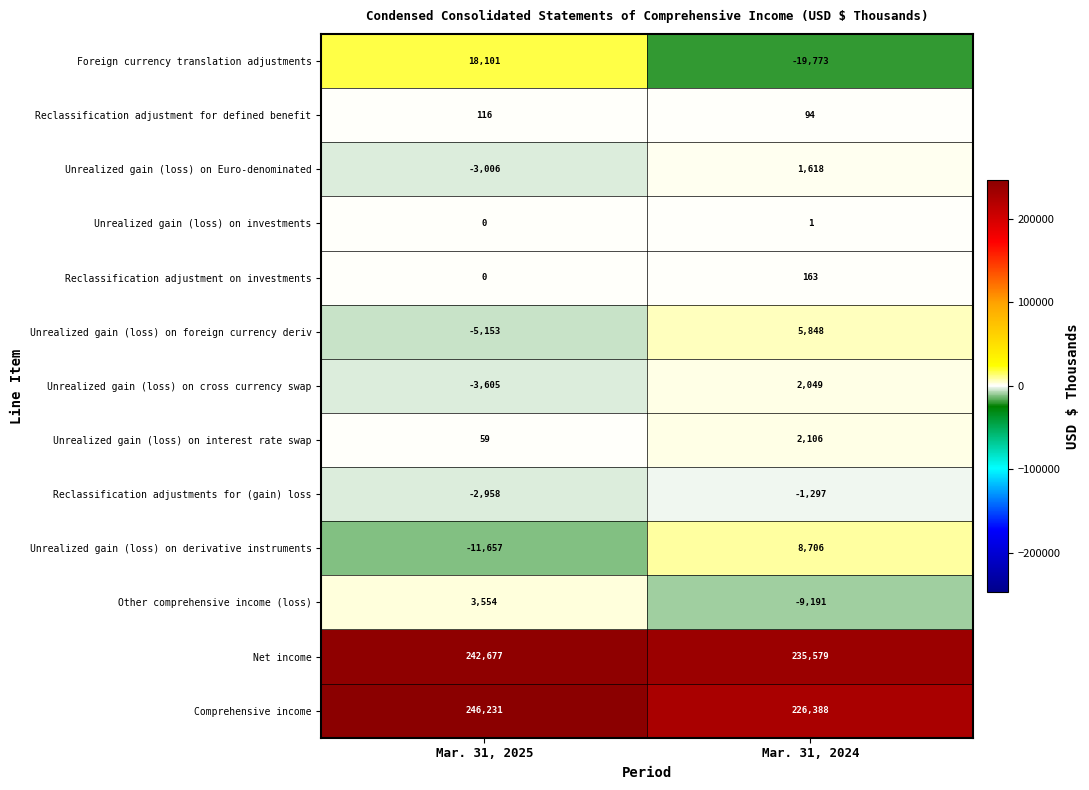

What is the difference between the highest and lowest values at Mar. 31, 2025?

257888